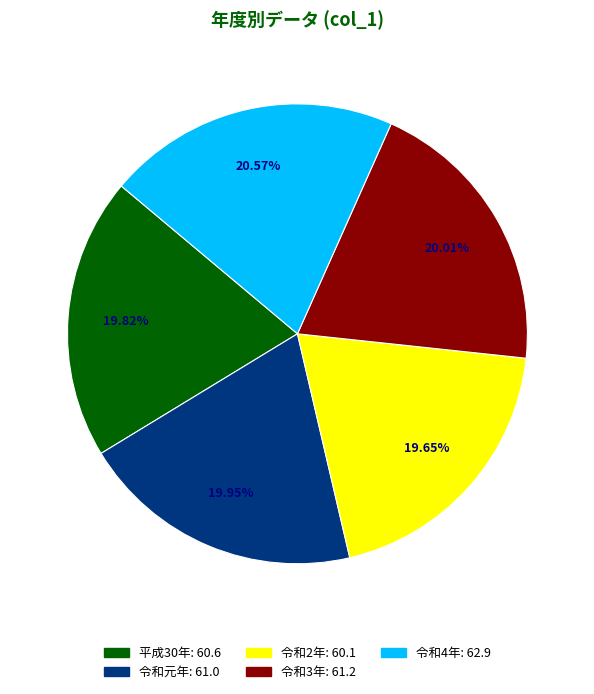

To the nearest percent, what is the combined percentage of 令和2年 and 平成30年?

39%